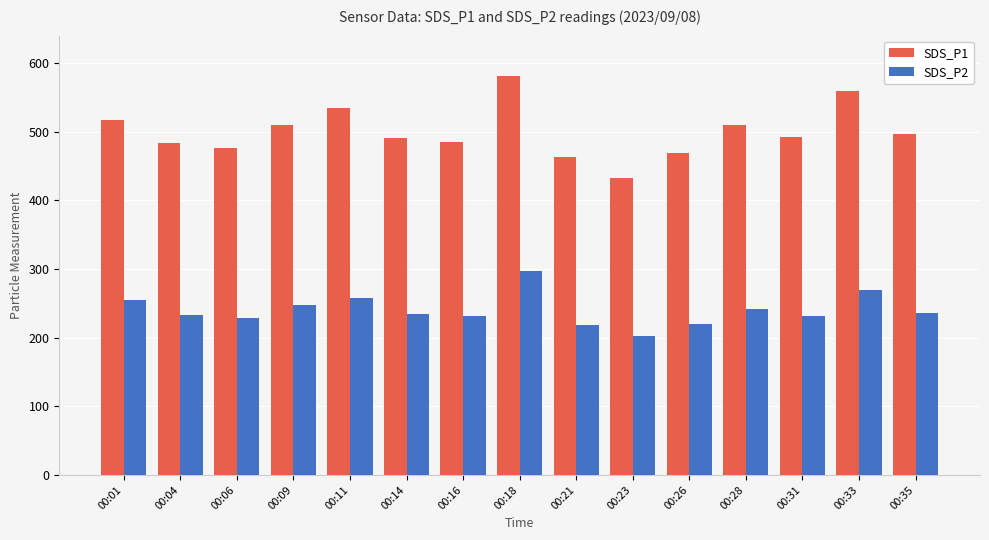

What is the spread (max minus min) of values at 00:35?

260.4